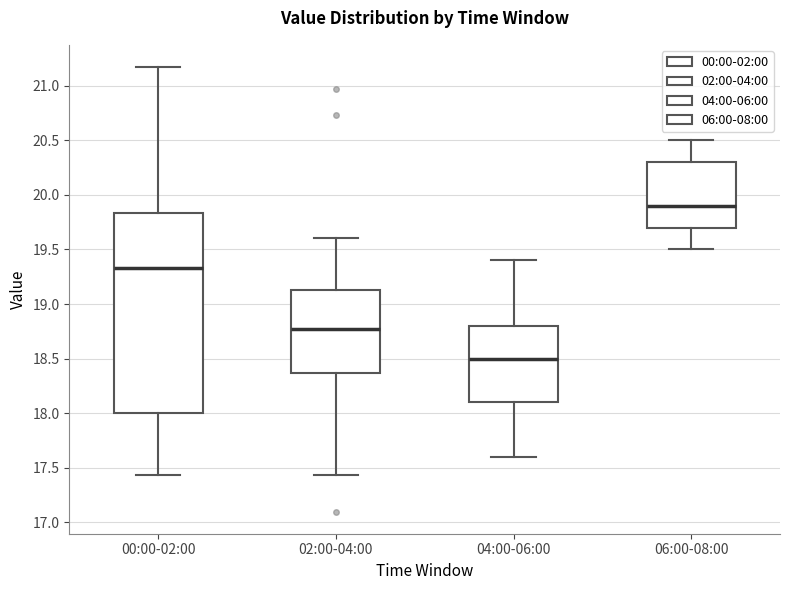

Which box has the highest median line?

06:00-08:00